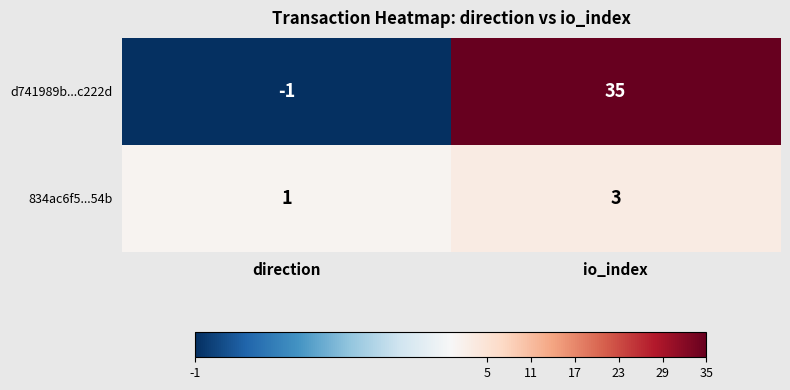

How many categories are shown in the chart?

2